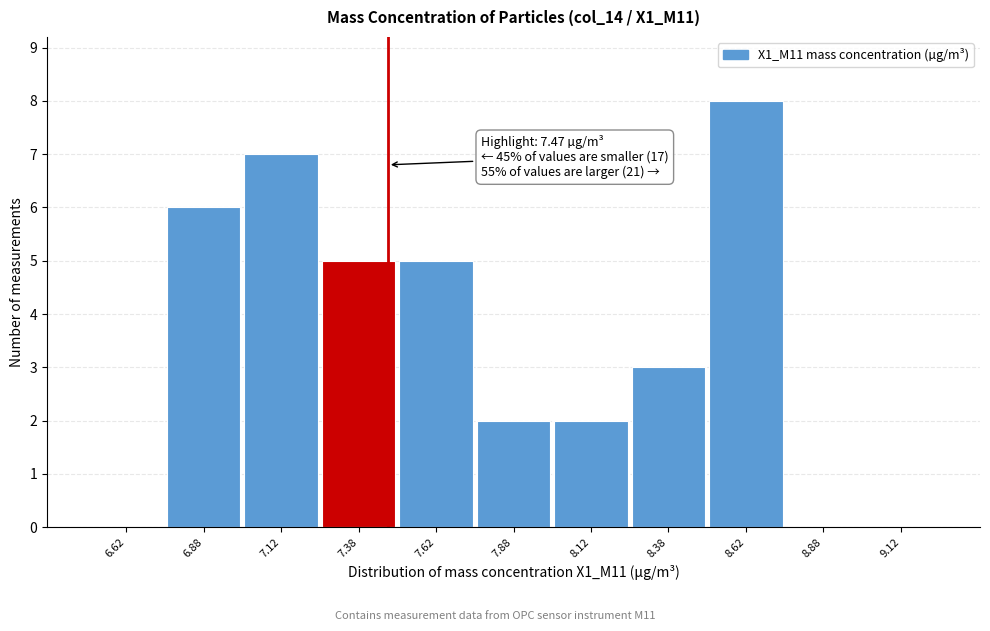

Over which range of the x-axis is the bar tallest?

8.50 to 8.75